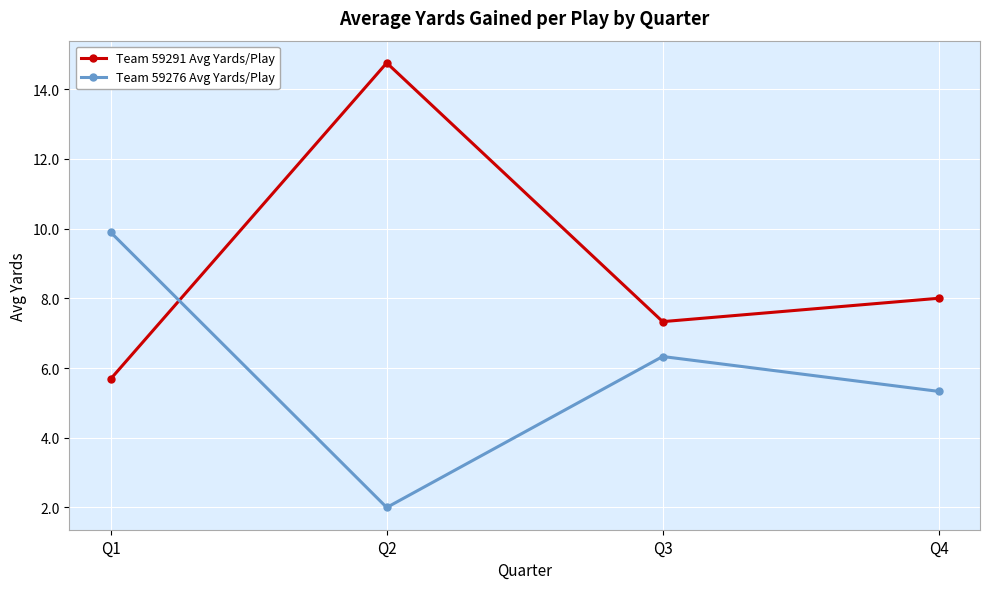

Where is the first local minimum for Team 59291 Avg Yards/Play?

Q3